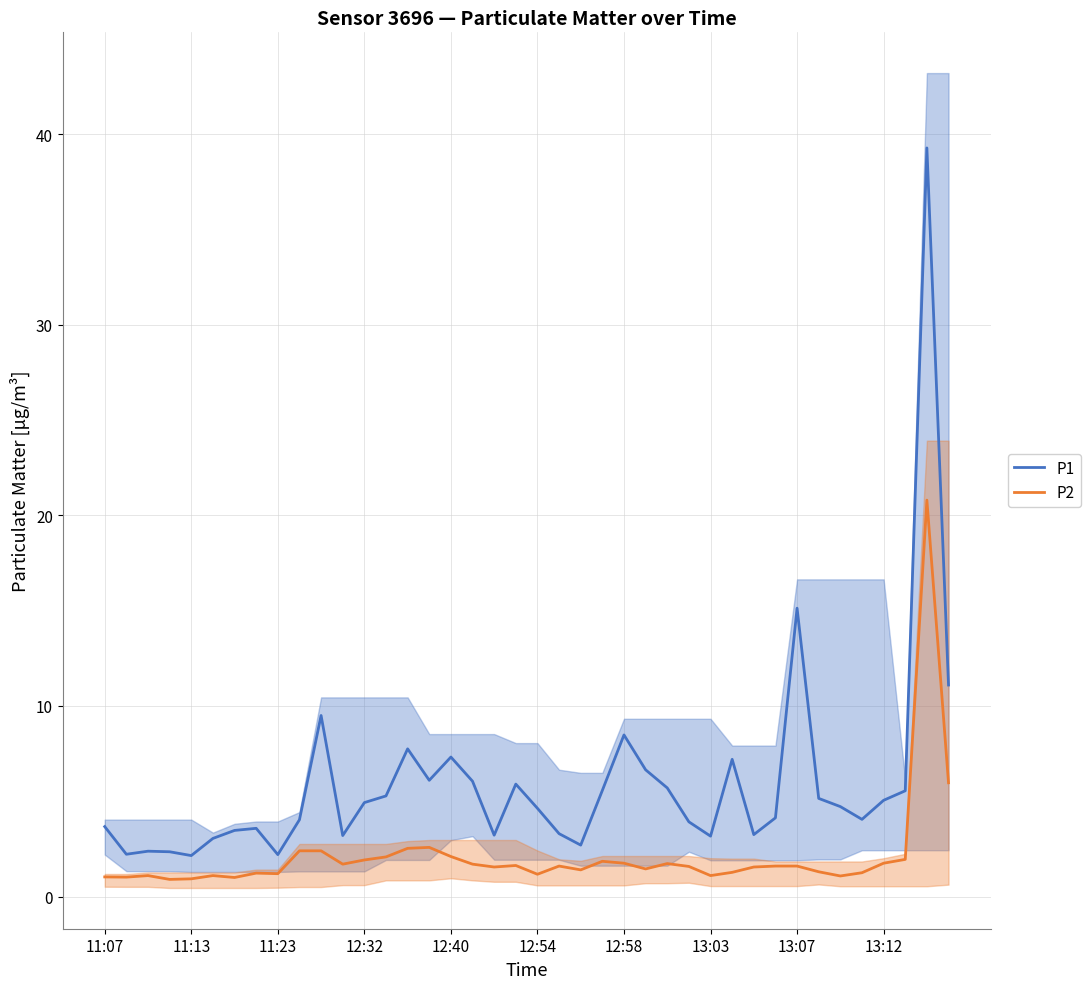

List the series in order of their overall mean, lowest first.

P2, P1